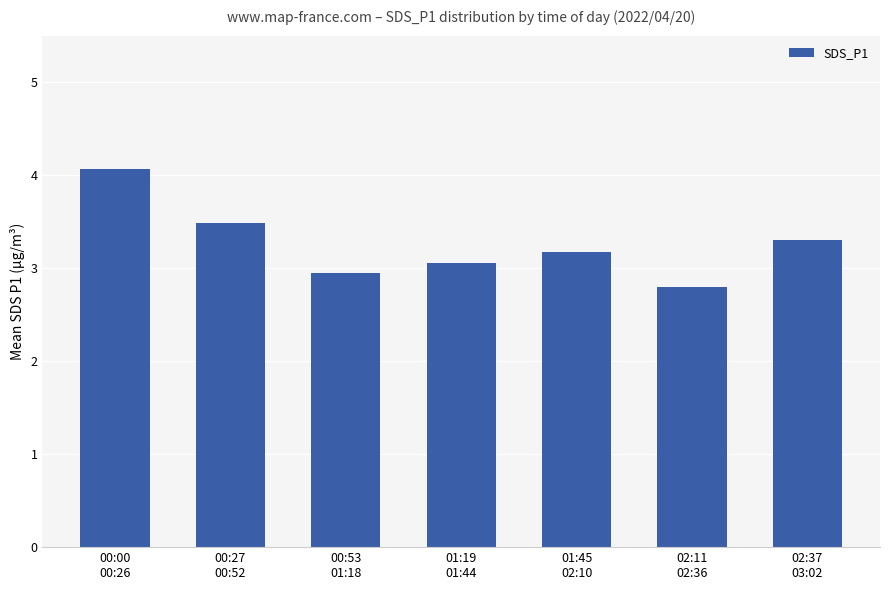

Rank the categories by value from lowest to highest.

02:11
02:36, 00:53
01:18, 01:19
01:44, 01:45
02:10, 02:37
03:02, 00:27
00:52, 00:00
00:26